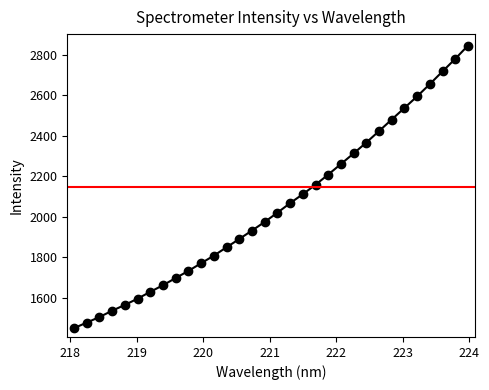

True or false: the data has more than 2 interior local peaks.

False